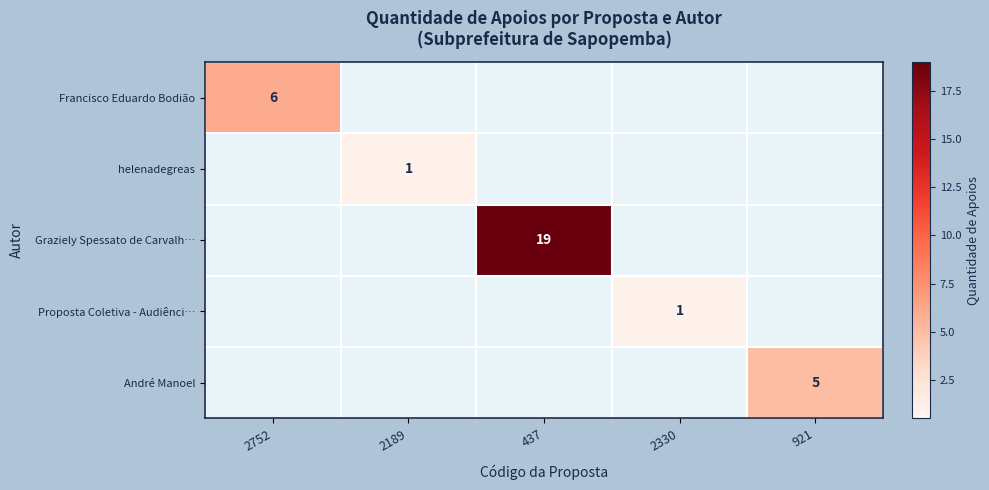

The value of Graziely Spessato de Carvalh… at 437 is 19. True or false?

True